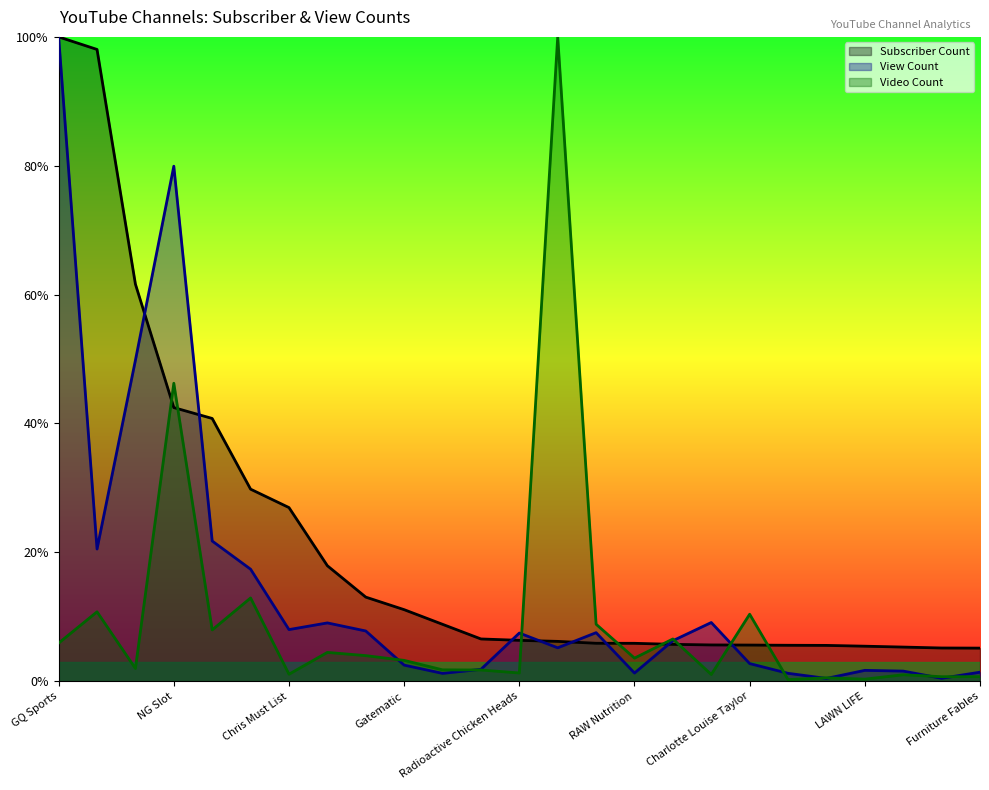

What is the total value across all series at Ballet Misfit?

0.1